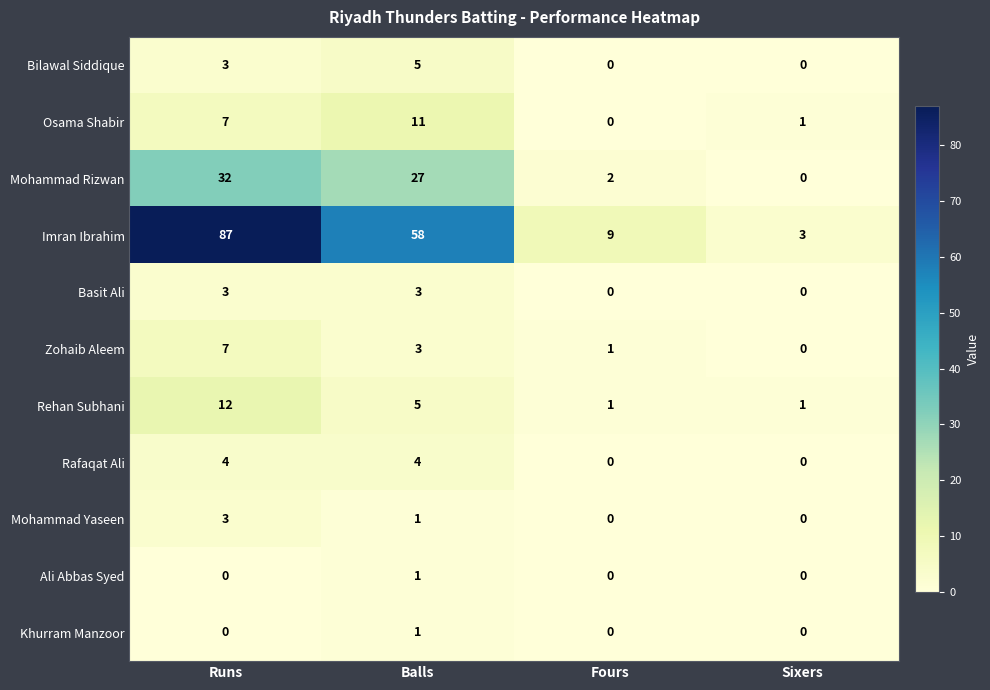

Which series has the largest total across all categories?

Imran Ibrahim